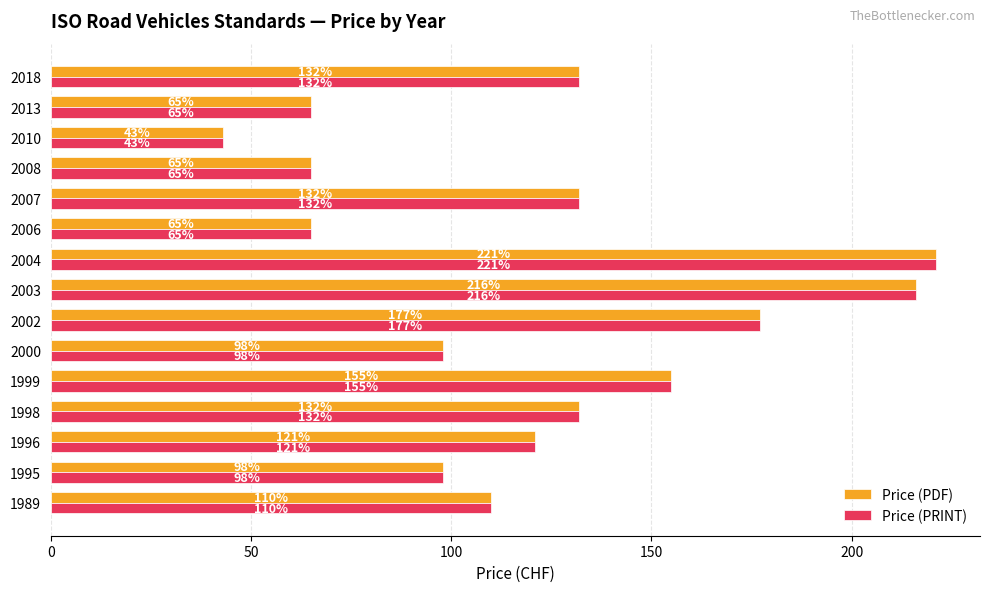

Which category has the lowest value in the Price (PDF) series?

2010